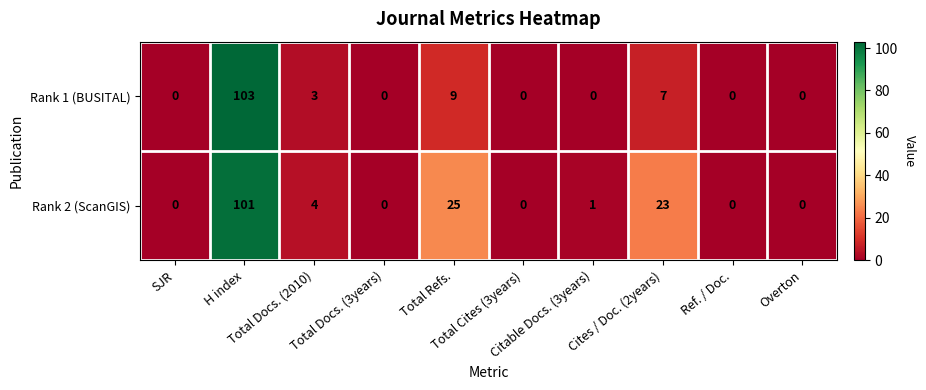

How many values in the Rank 2 (ScanGIS) series are below 1?

5